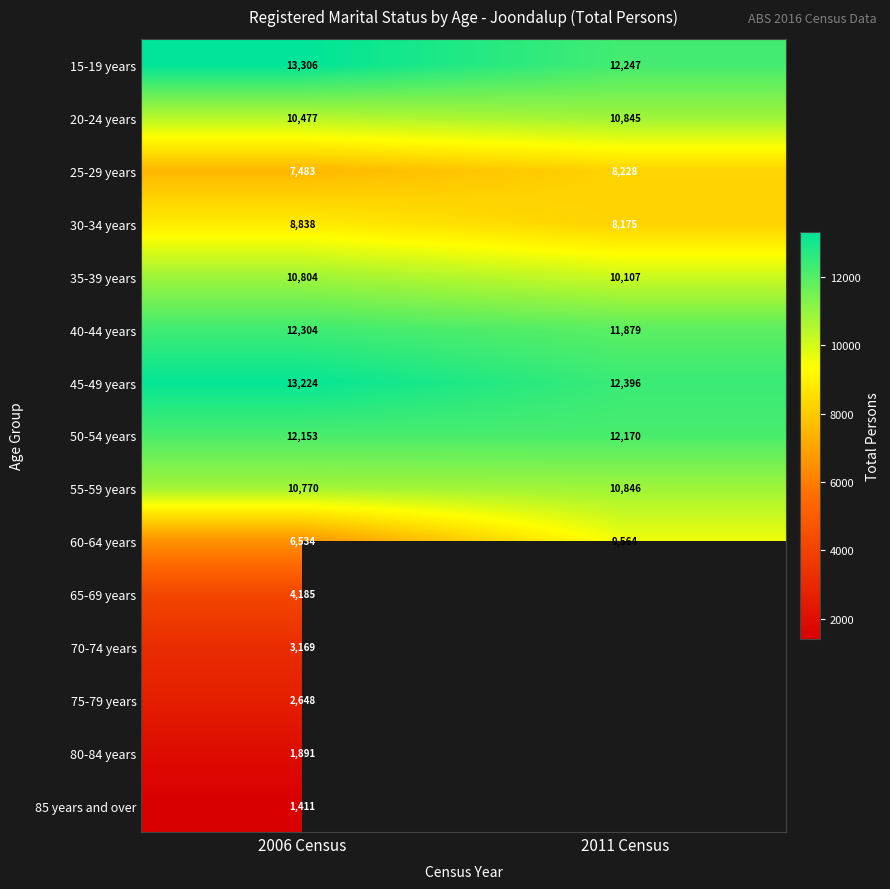

Between 2006 Census and 2011 Census, which is larger?

2006 Census